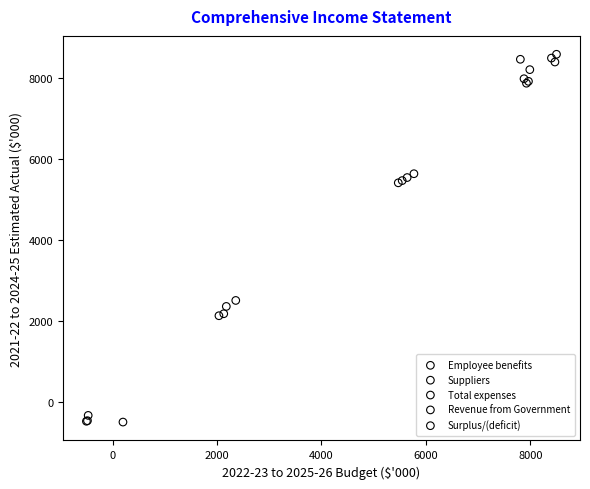

Which series contains the lowest Y value?

Surplus/(deficit)